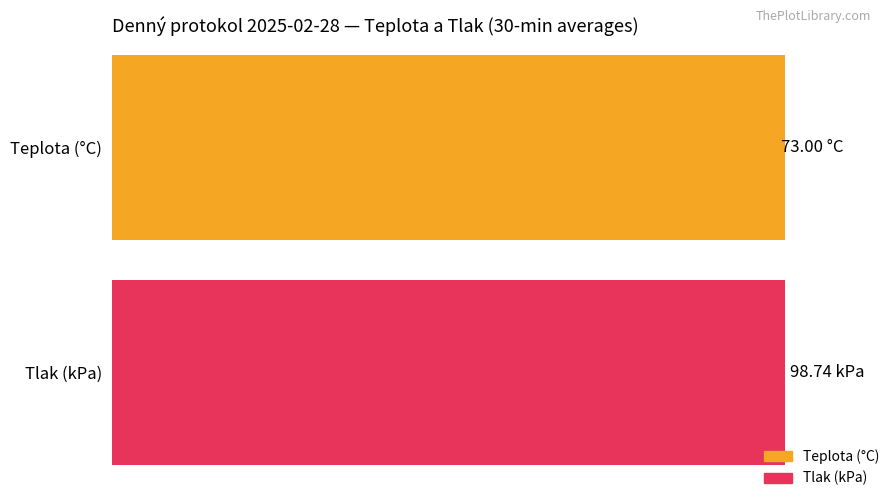

Rank the series by their average value, from lowest to highest.

Teplota (°C), Tlak (kPa)